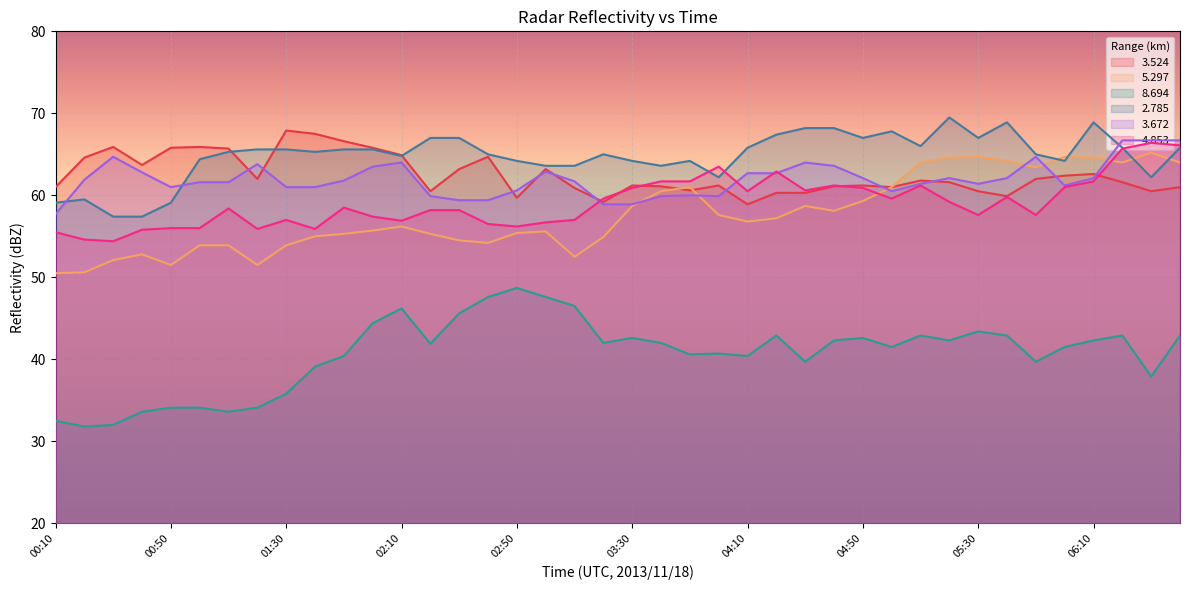

At how many categories does at least one series exceed 44?

40